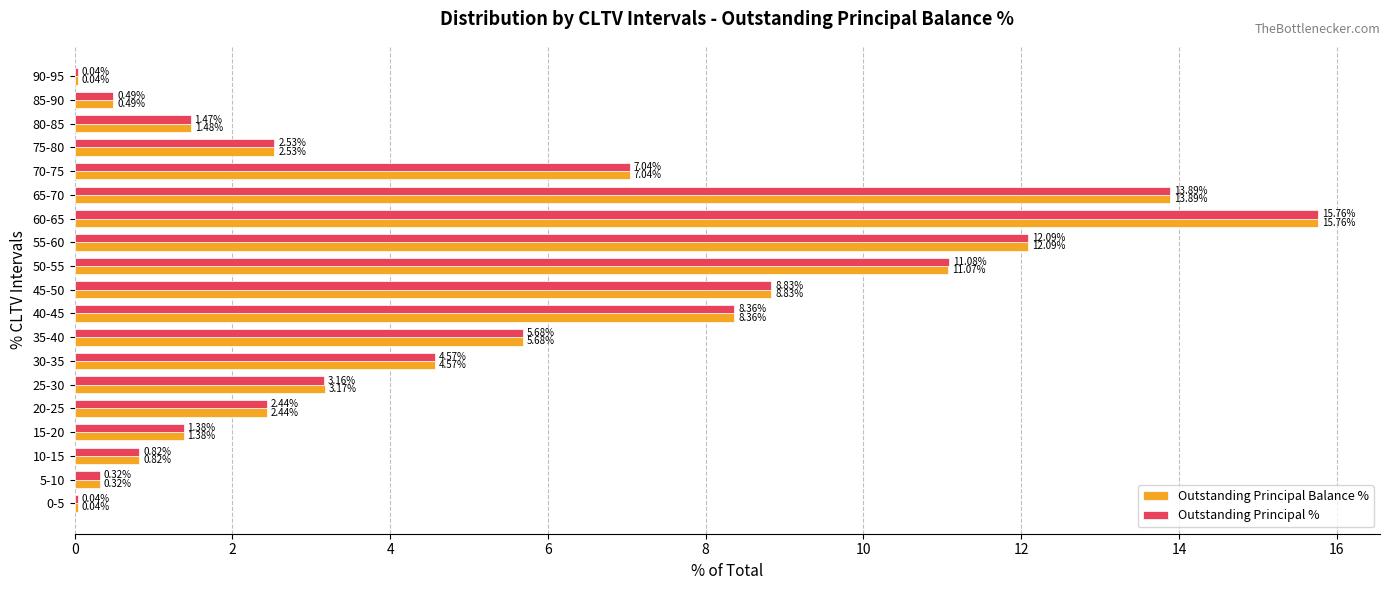

Between 25-30 and 50-55, which series saw the biggest shift?

Outstanding Principal %